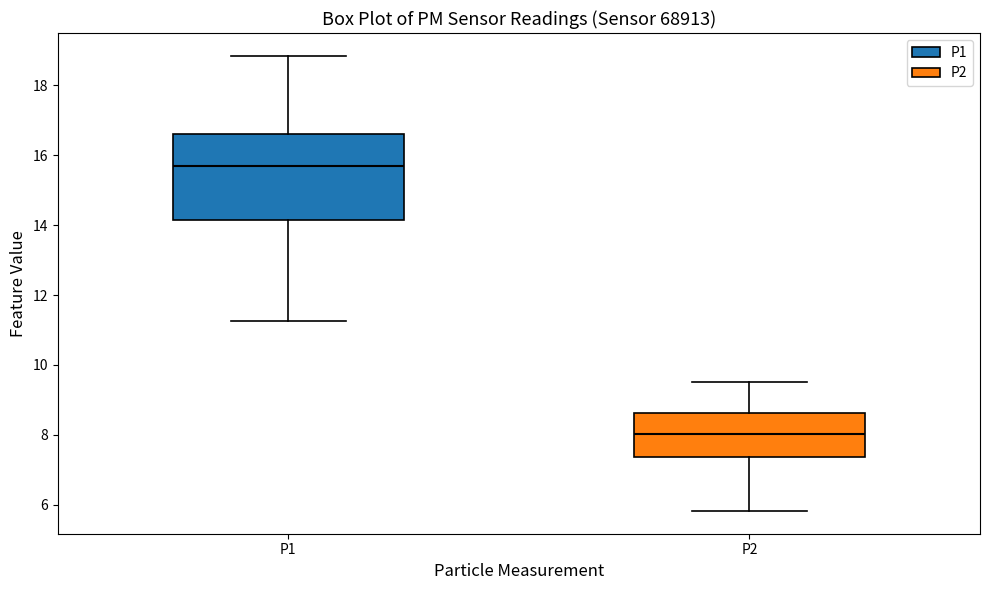

Where does the upper whisker of the box for P2 end on the y-axis? The values are not printed on the chart, so give them approximately, as read against the axis.

9.6